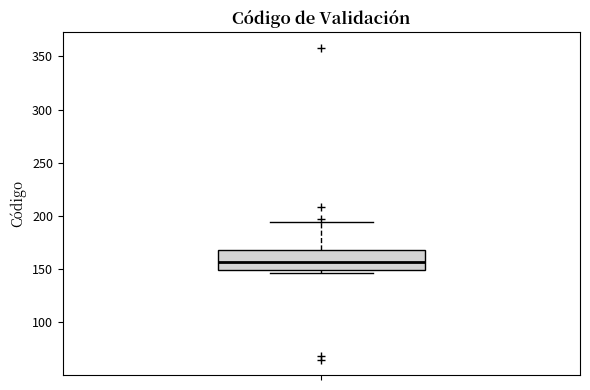

Transcribe this box plot: give where the median line is, the range the box spans, and where the two whiskers end, as read against the y-axis. The values are not printed on the chart, so give them approximately, as read against the axis.

median 155, box 150 to 170, whiskers 145 to 195